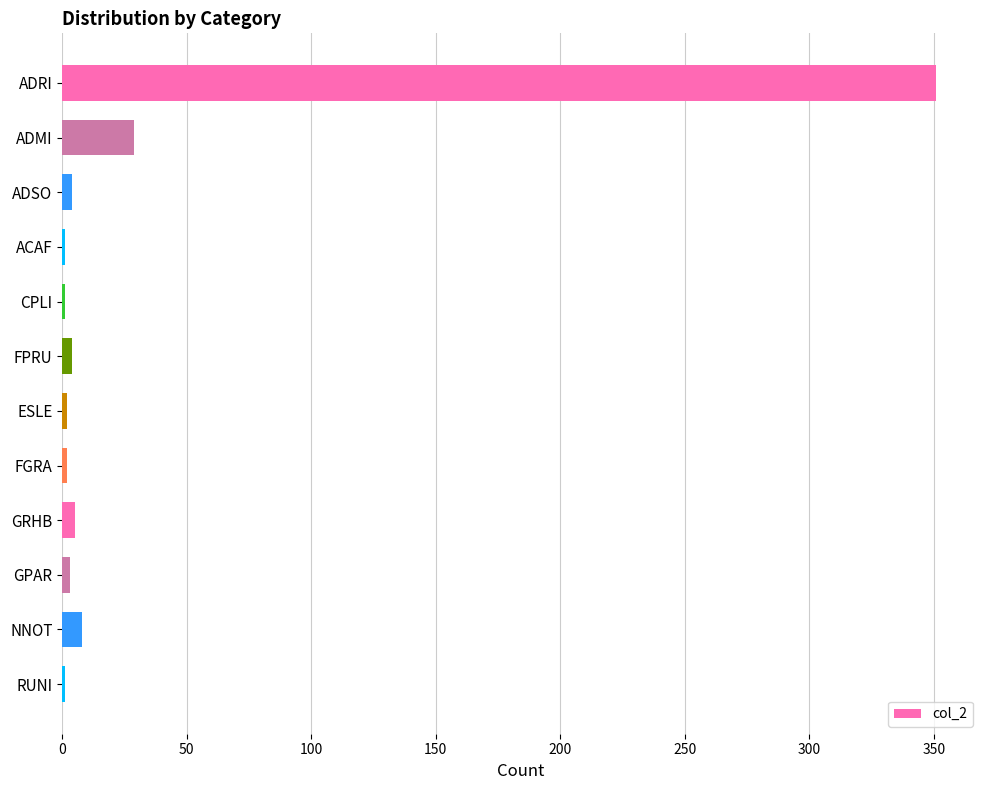

Count the number of categories in the chart.

12